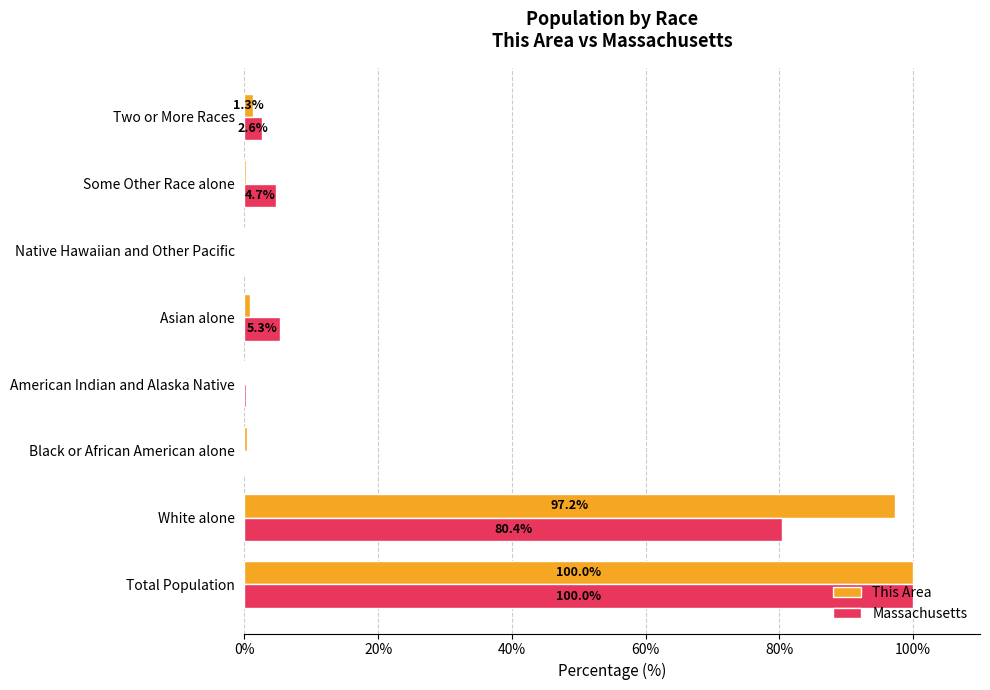

Which series has the largest total across all categories?

This Area